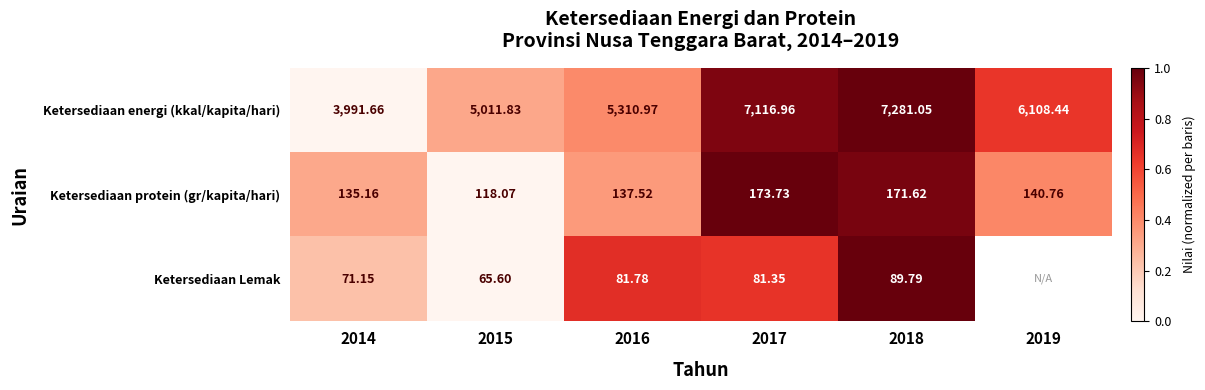

Is the value of Ketersediaan protein (gr/kapita/hari) at 2014 greater than the value of Ketersediaan Lemak at 2017?

Yes